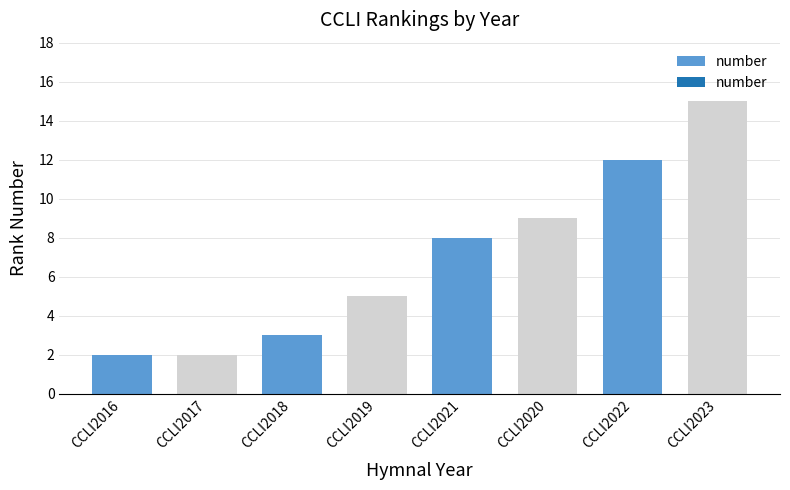

Reading left to right, transcribe all the data shown in this chart.

2	2	3	5	8	9	12	15